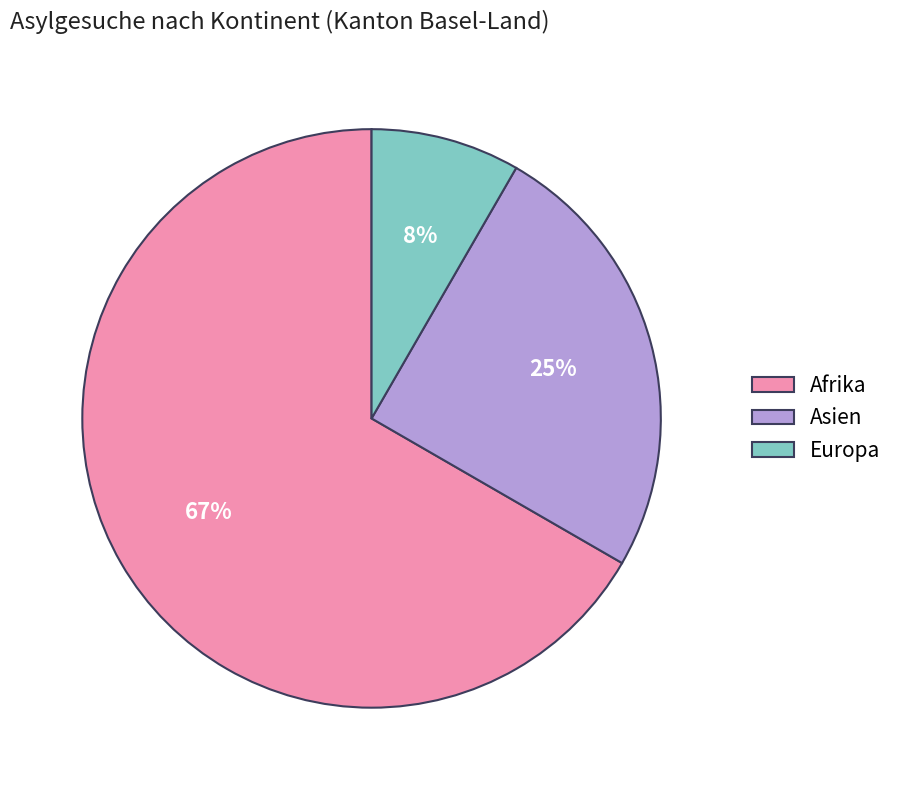

Is the sum of Afrika and Europa greater than half?

Yes